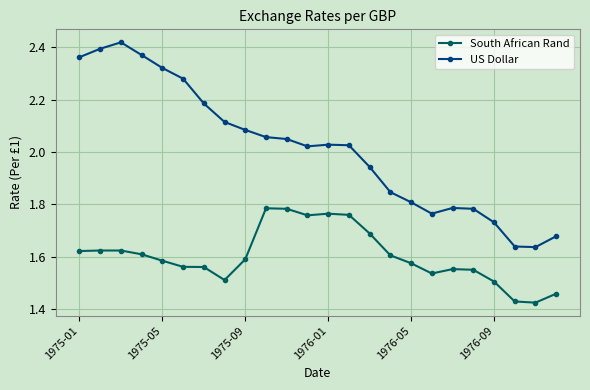

What is the difference between the maximum and second lowest values in the US Dollar series?

0.8